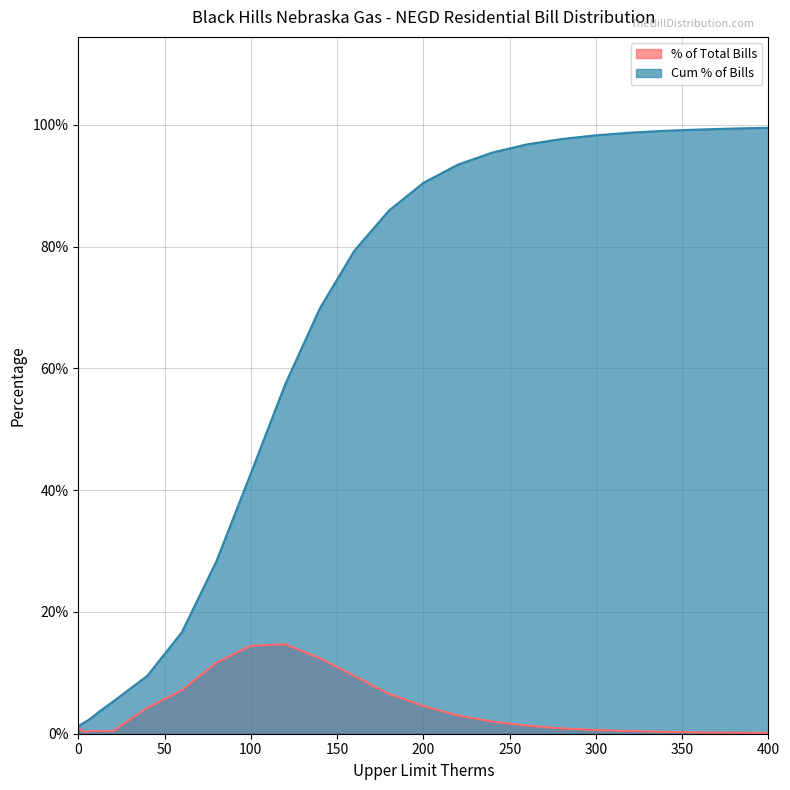

How many interior local valleys does the % of Total Bills series have?

2